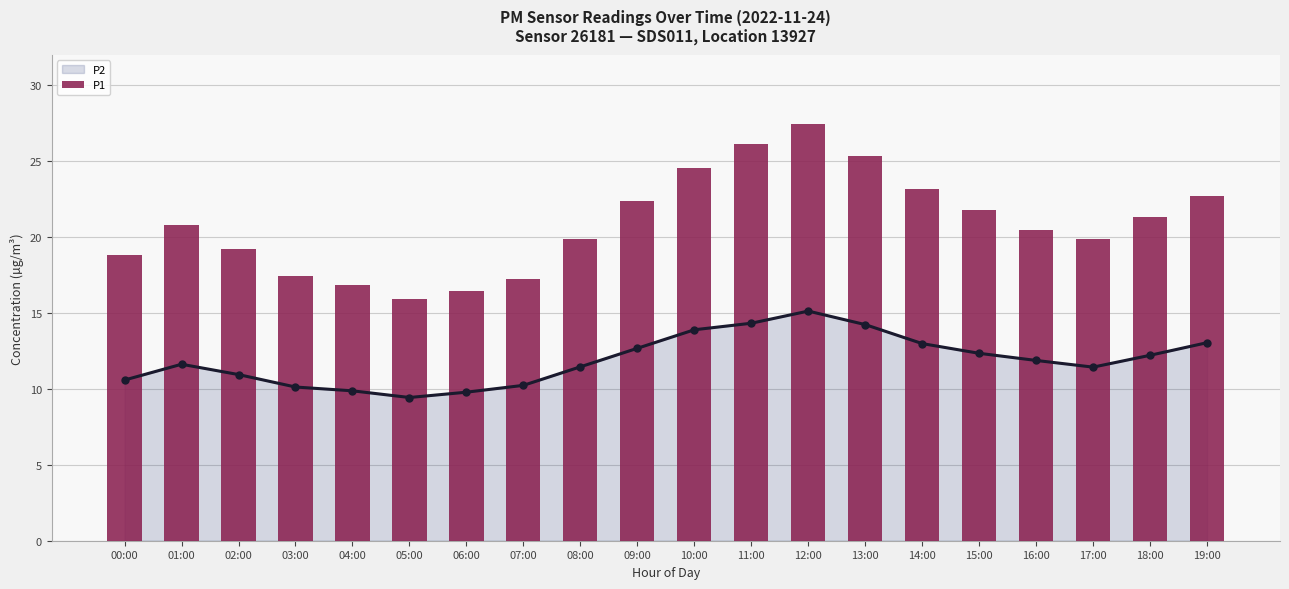

What is the label of the 4th bar from the left?

03:00